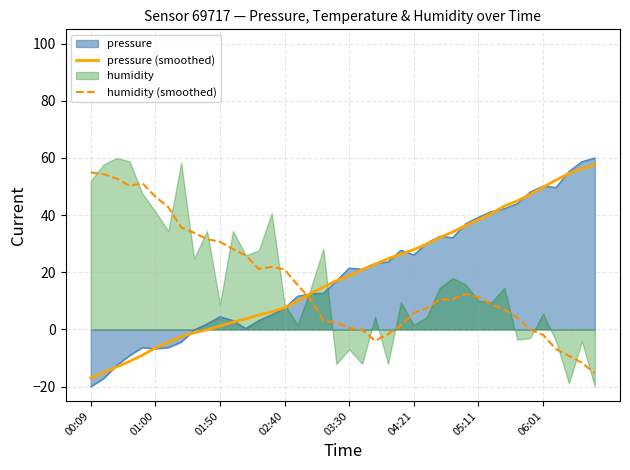

What is the value of the pressure (smoothed) point at the 12th from the left?

2.6